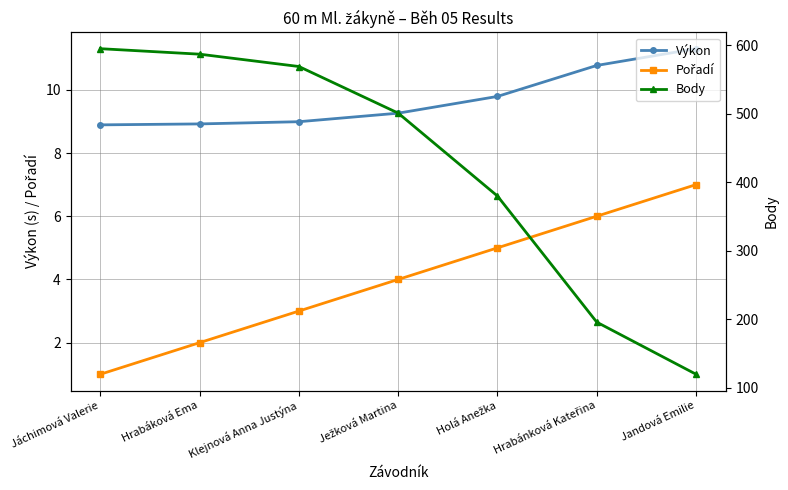

True or false: Výkon and Body intersect in this chart.

False